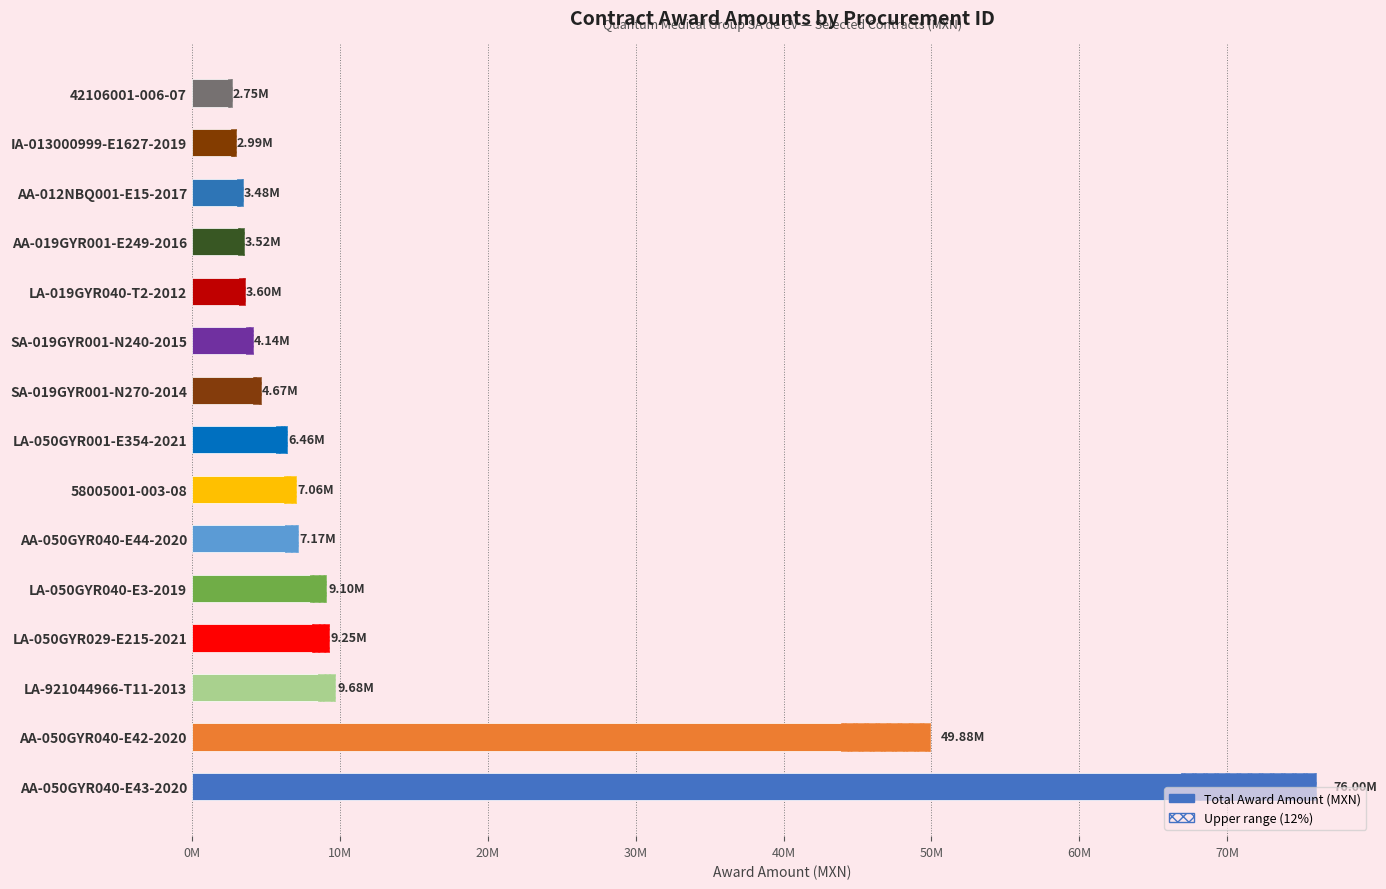

What is the greatest value displayed?

76002000.0